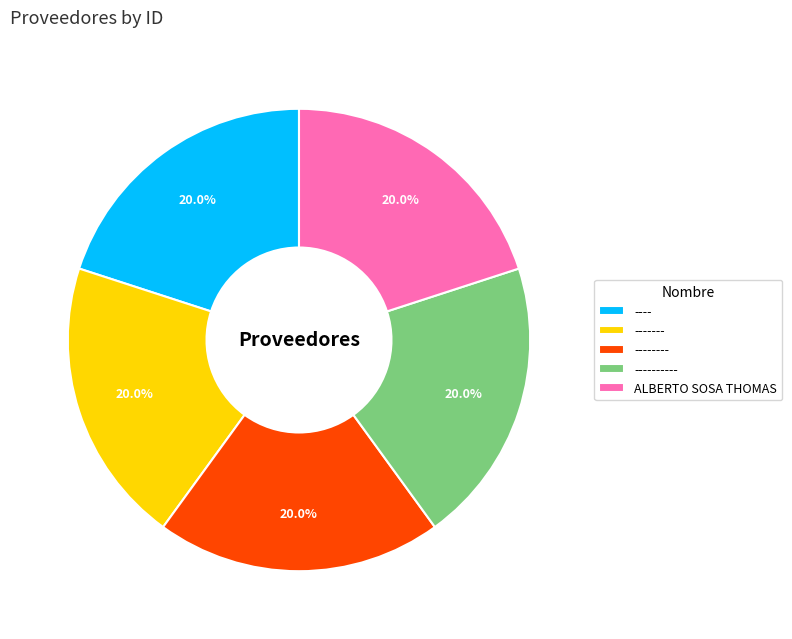

Is it true that ALBERTO SOSA THOMAS is 20% of the pie?

True